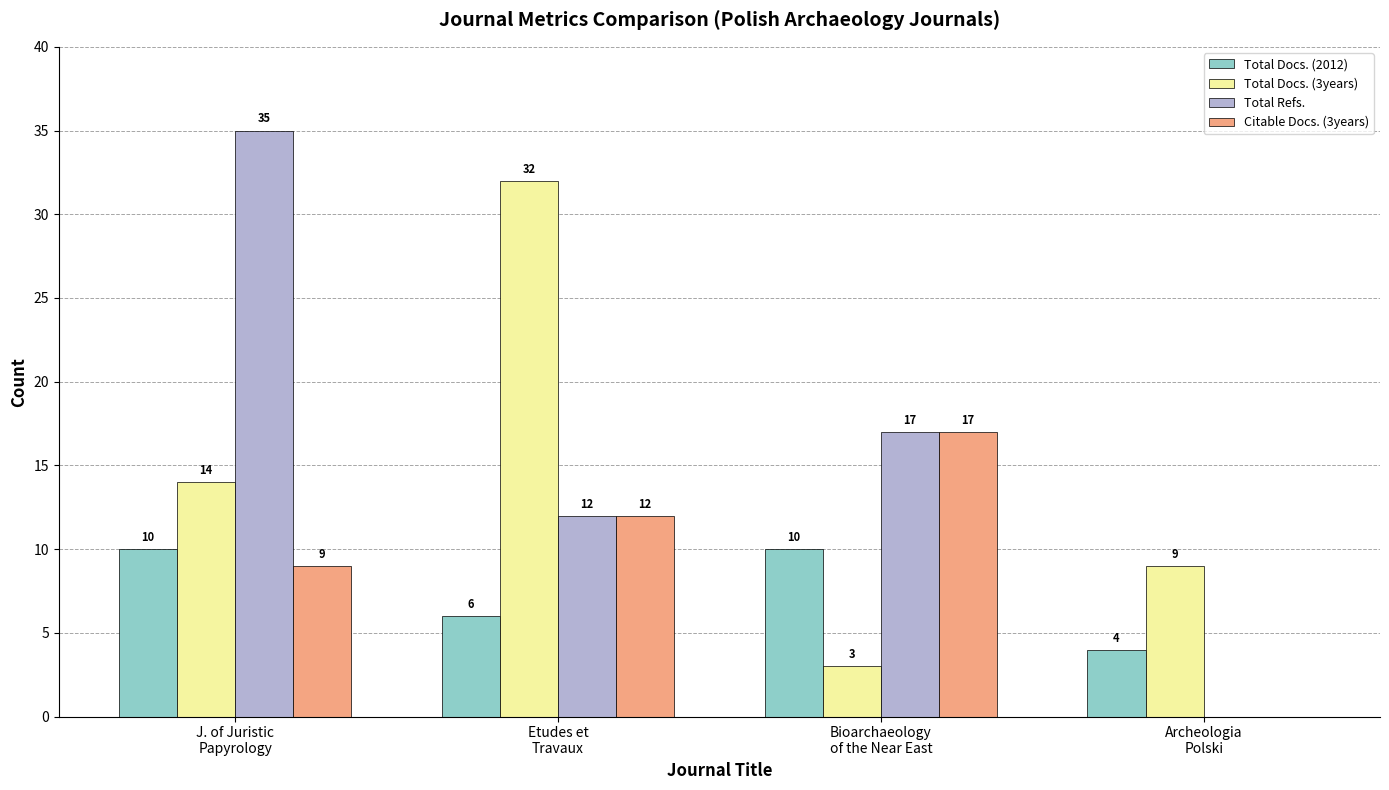

What is the difference between the Total Docs. (3years) values at J. of Juristic
Papyrology and Etudes et
Travaux?

18